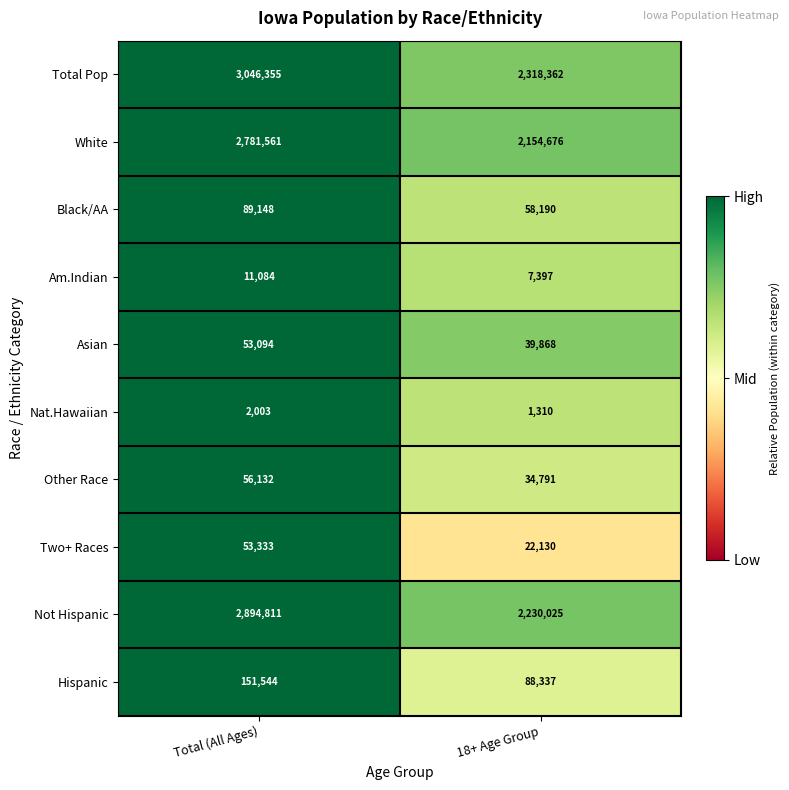

Which series changed the most between Total (All Ages) and 18+ Age Group?

Total Pop